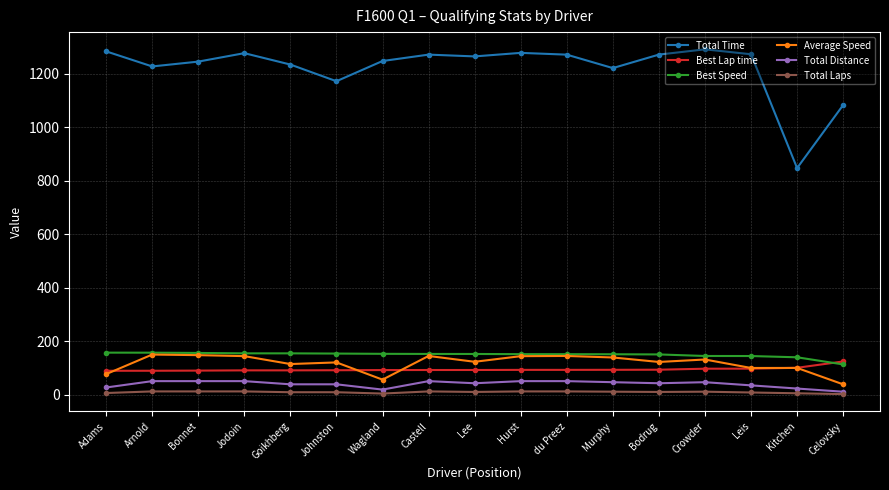

Which series has the widest spread of values?

Total Time